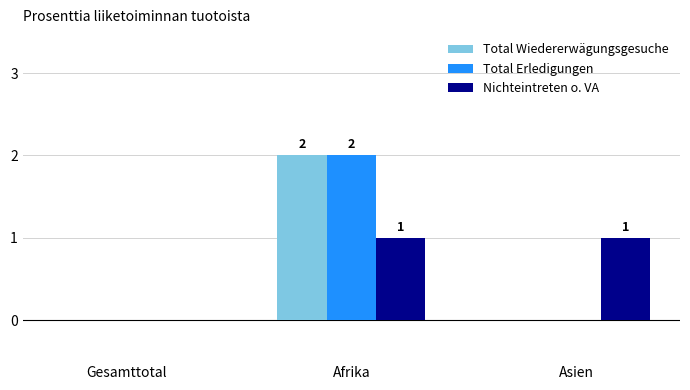

True or false: Total Wiedererwägungsgesuche has a value of 3 at Afrika.

False